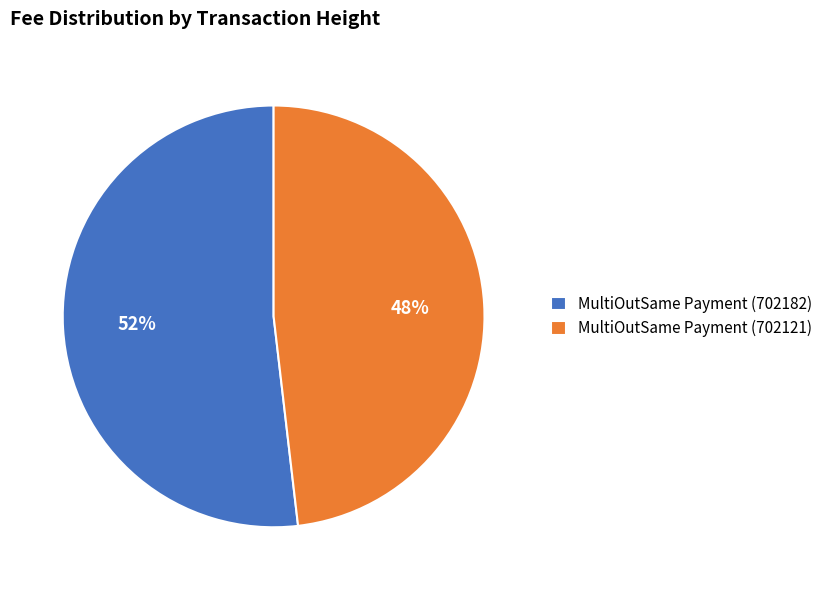

Is MultiOutSame Payment (702121) the majority of the pie?

No